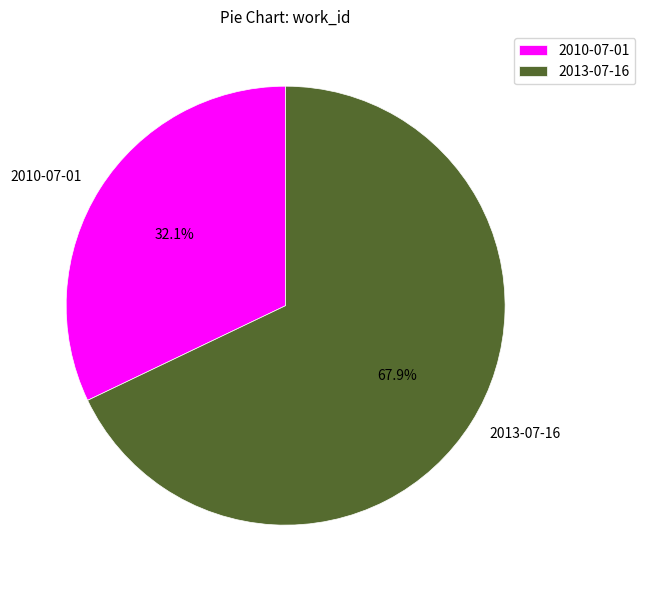

To the nearest percent, what is the average slice percentage?

50%